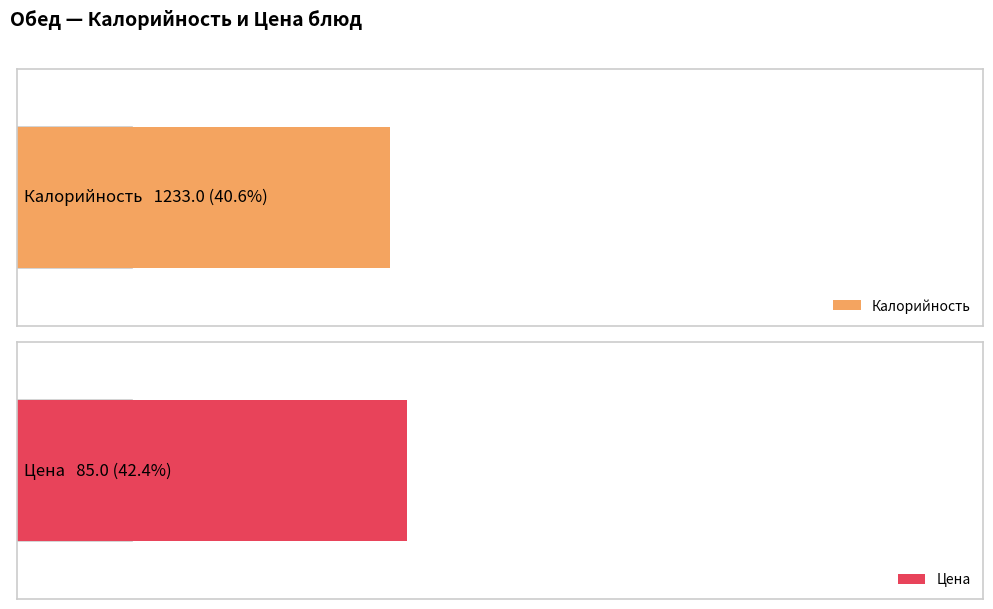

Rank the series at хлеб целебный from lowest to highest value.

Цена, Калорийность